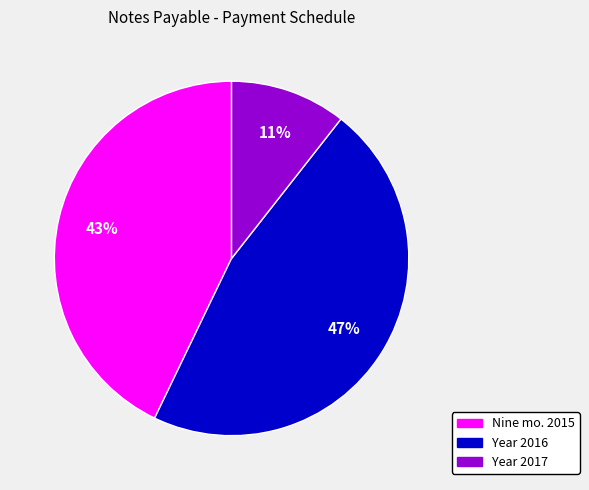

To the nearest percent, what is the average slice percentage?

33%